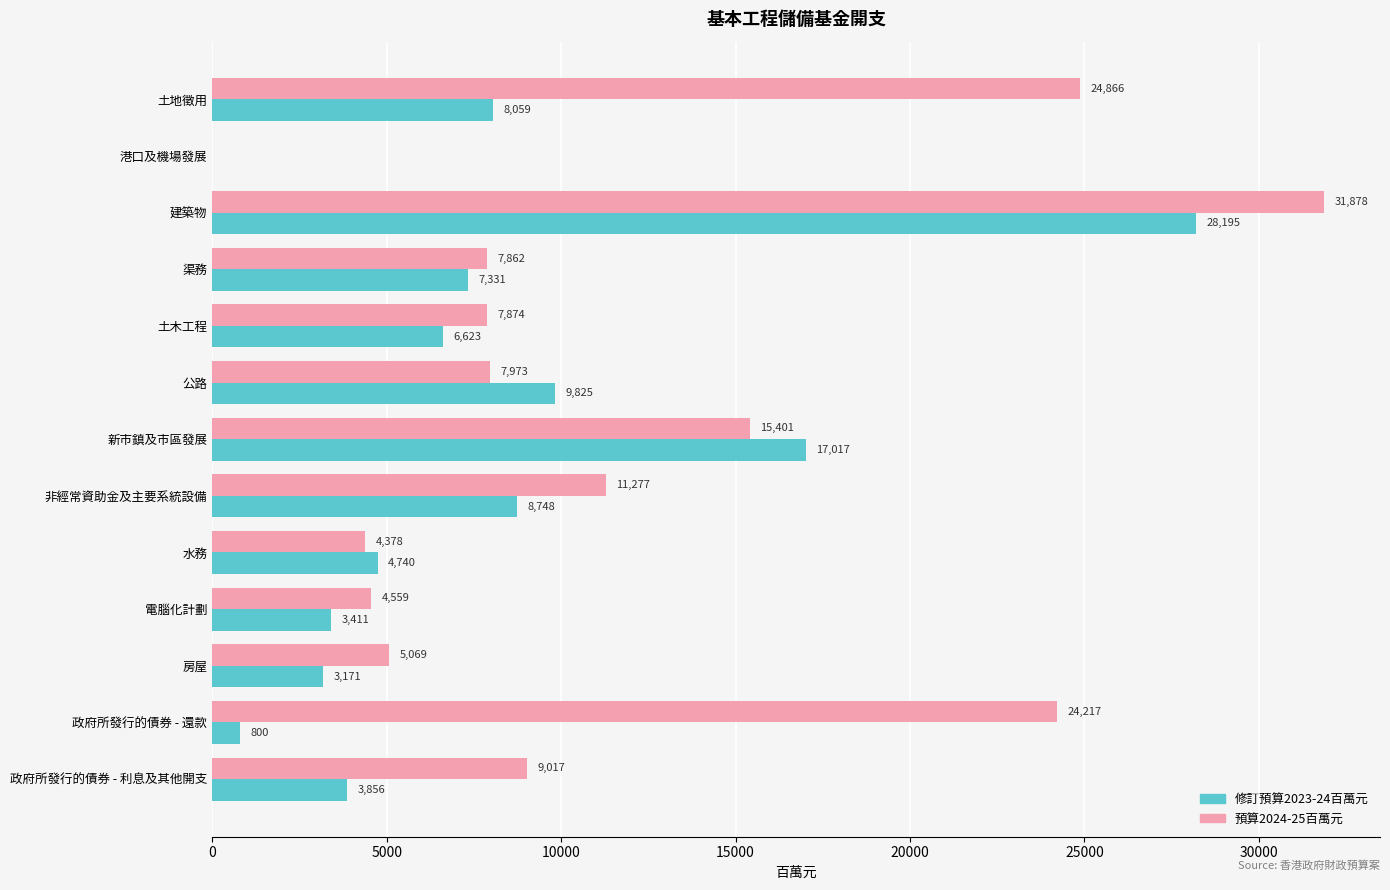

Where is 修訂預算2023-24百萬元 nearest to the value 14097?

新市鎮及市區發展